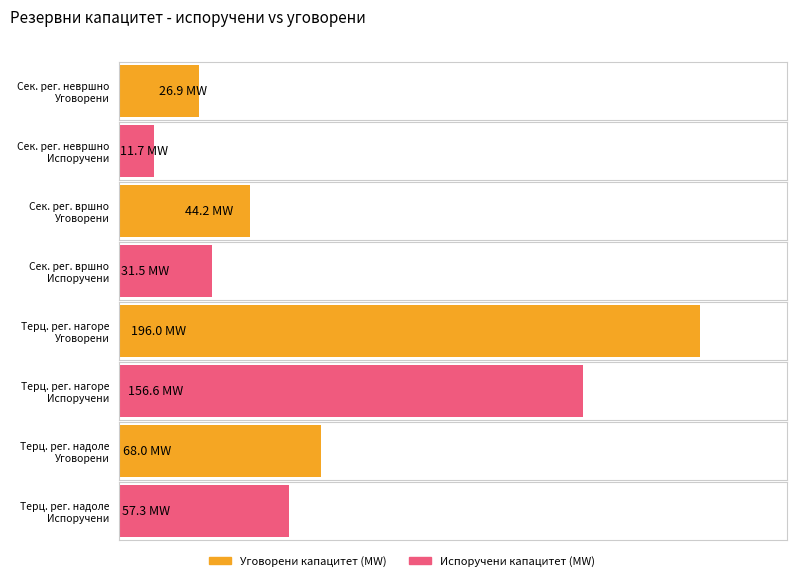

Where does the Испоручени капацитет (MW) series first go above 57?

Терц. рег. нагоре